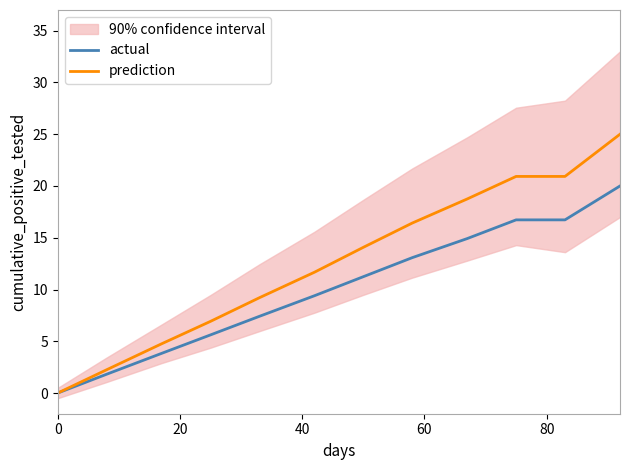

True or false: actual and prediction intersect in this chart.

False